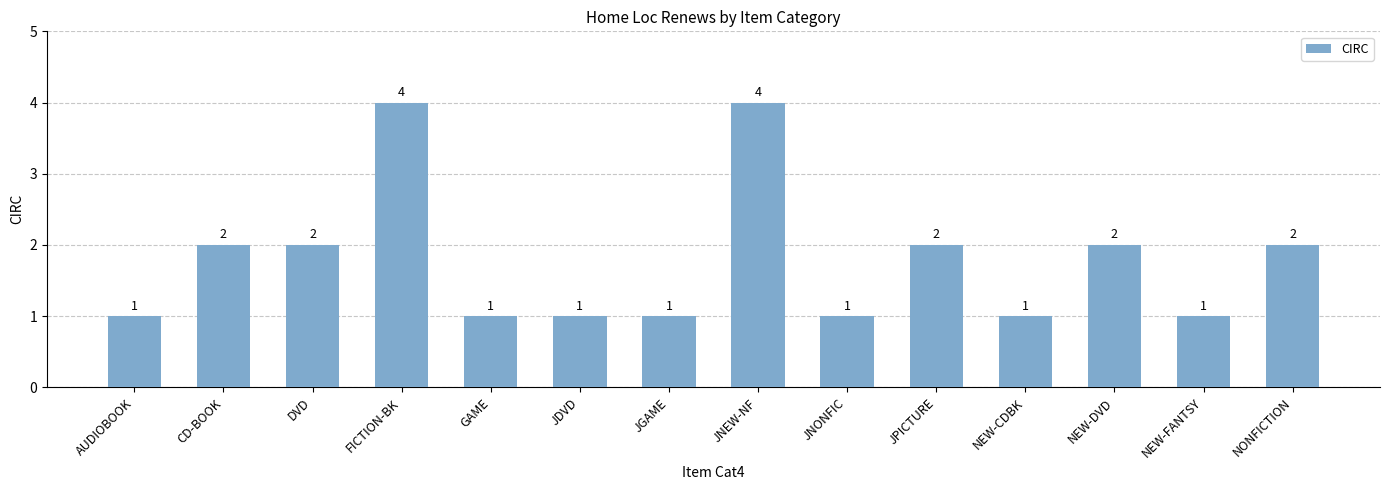

Approximately how many times larger is the value at JPICTURE compared to NEW-FANTSY?

2.0